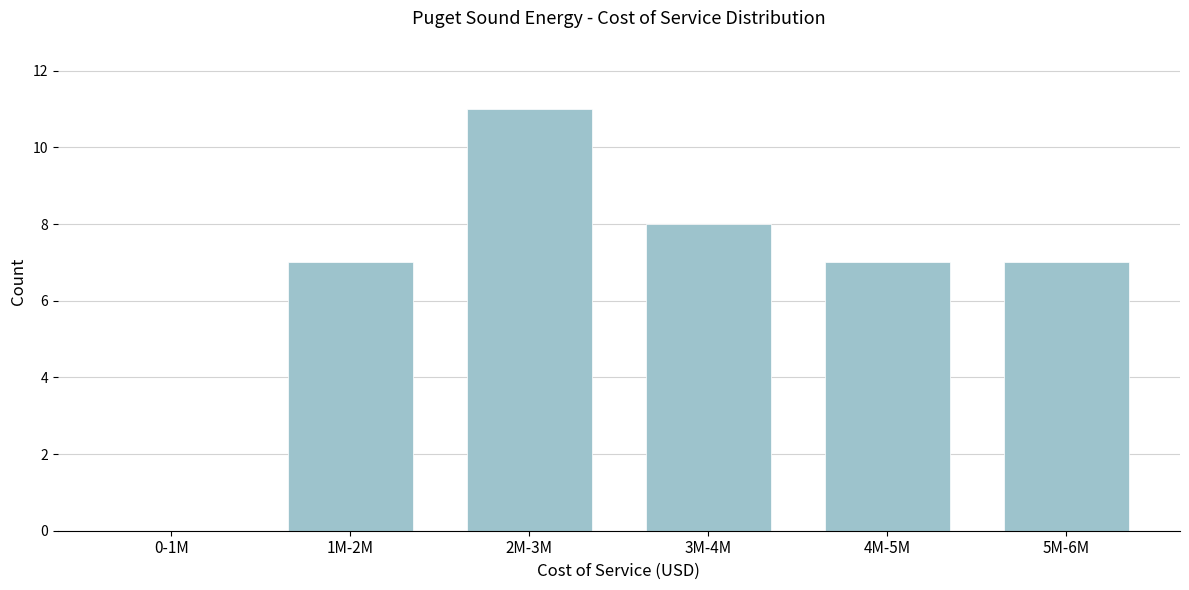

Reading left to right, extract all data points from this chart.

0-1M=0	1M-2M=7	2M-3M=11	3M-4M=8	4M-5M=7	5M-6M=7